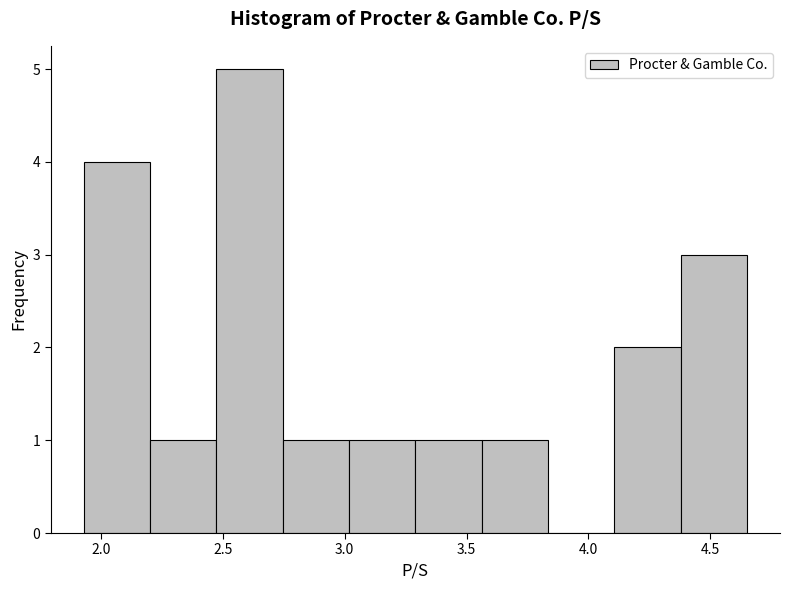

Reading left to right, list every bar in this chart as the range it spans on the x-axis followed by its height. Neither the bar edges nor the heights are printed on the chart, so give them approximately, as read against the axes.

1.95 to 2.20: 4
2.20 to 2.45: 1
2.45 to 2.75: 5
2.75 to 3.00: 1
3.00 to 3.30: 1
3.30 to 3.55: 1
3.55 to 3.85: 1
3.85 to 4.10: 0
4.10 to 4.40: 2
4.40 to 4.65: 3